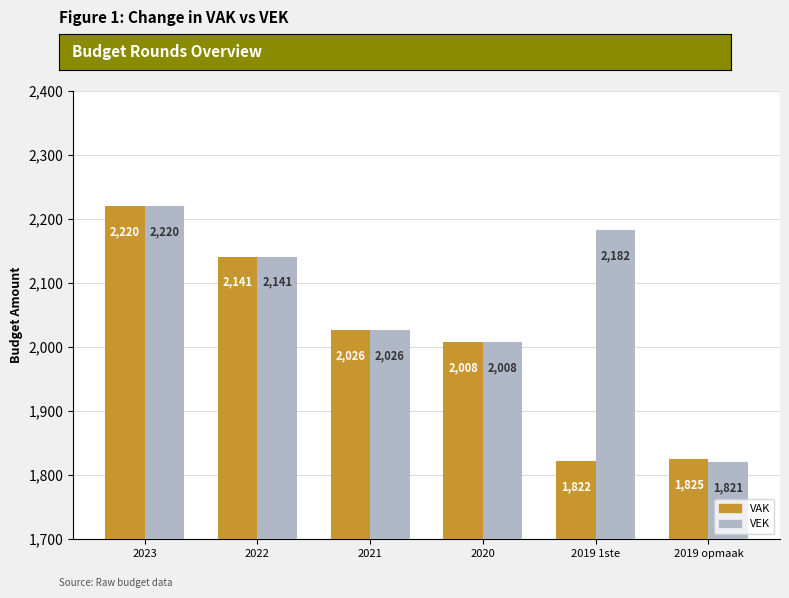

At which category is the sum across all series the highest?

2023